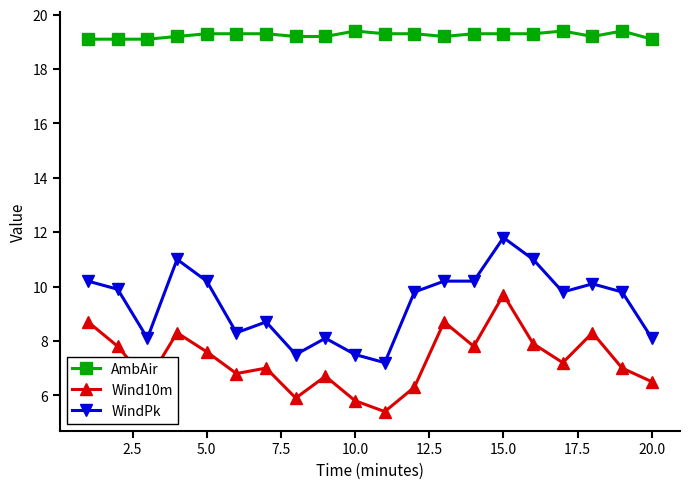

Which series has the largest total across all categories?

AmbAir